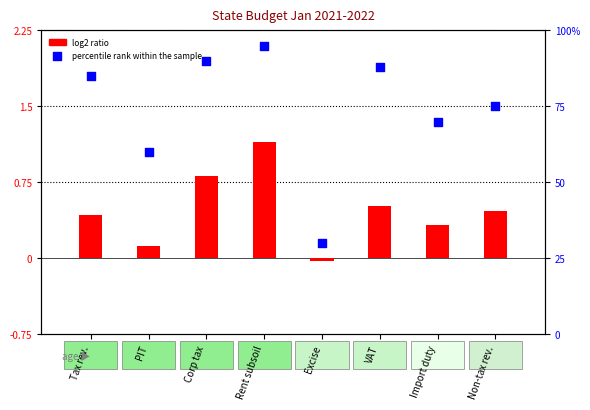

At which category is the sum across all series the highest?

Rent subsoil